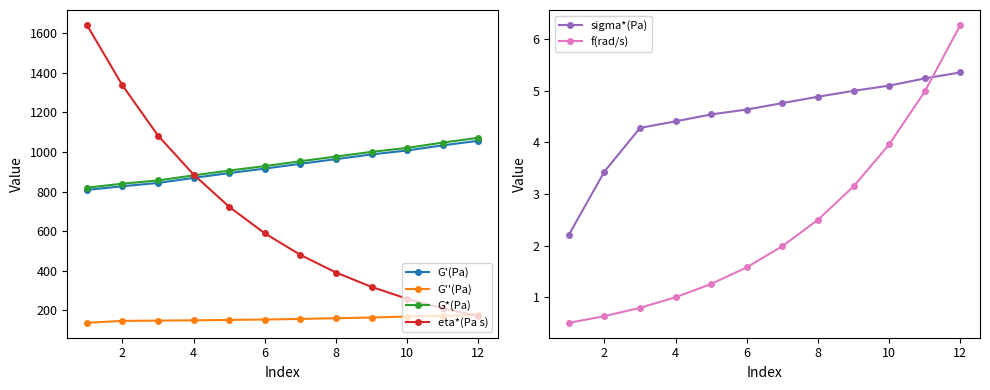

How many lines are shown in the chart?

6